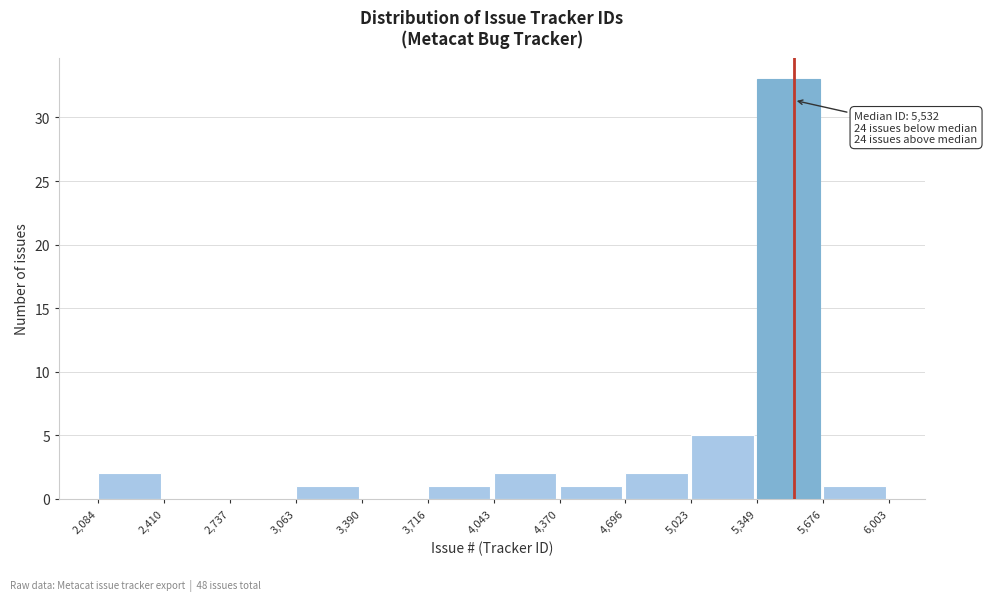

Over which range of the x-axis is the bar tallest?

5,349 to 5,676